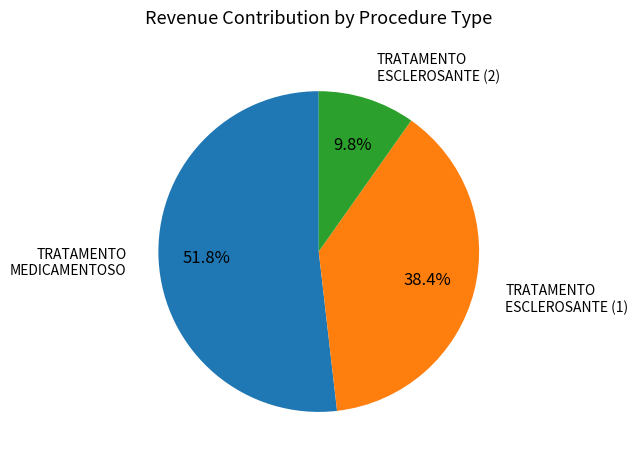

Is there a majority slice in this chart?

Yes